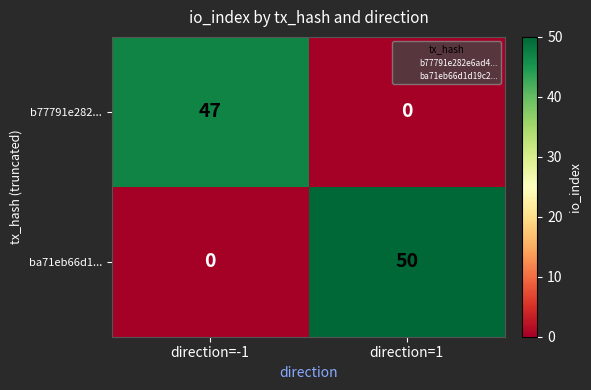

At which category is the sum across all series the highest?

direction=1